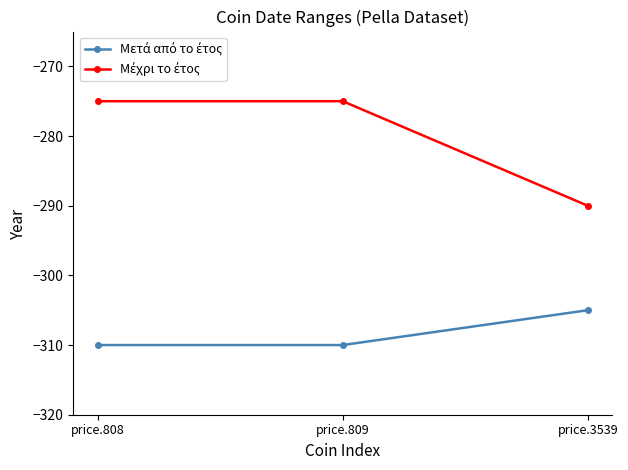

What is the minimum value shown in the chart?

-310